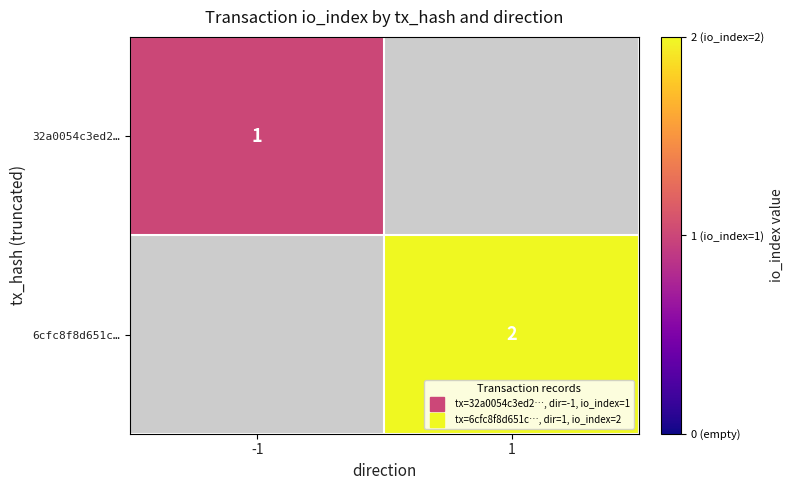

How many distinct data groups are displayed?

2